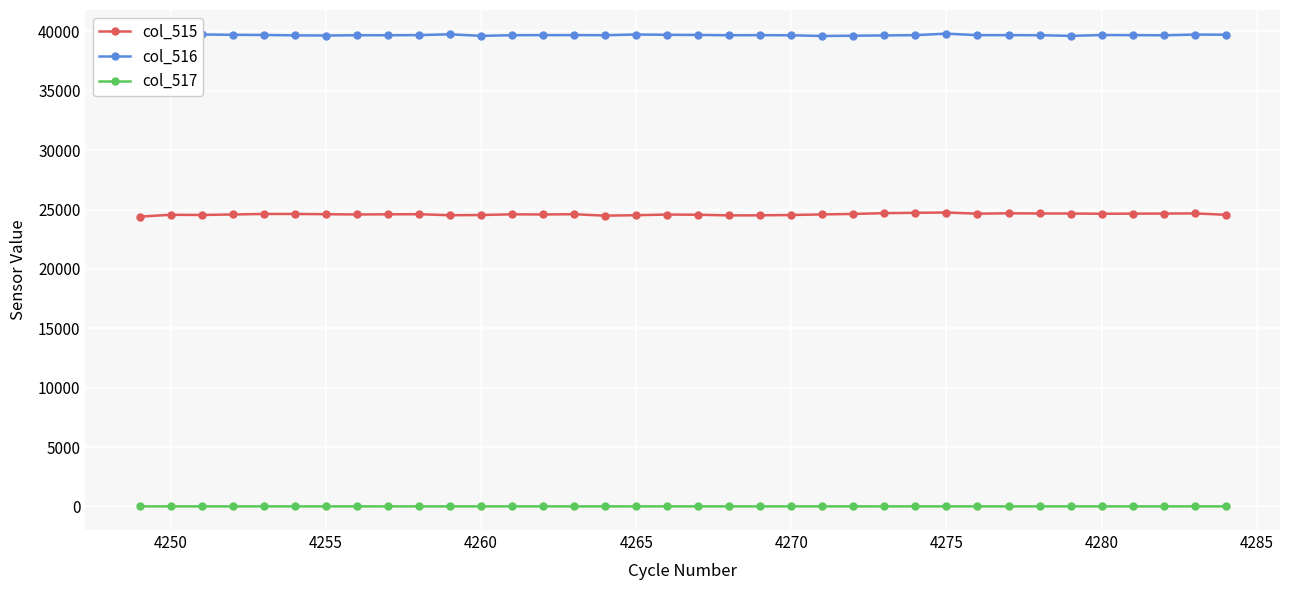

What are all the series names shown in the legend?

col_515, col_516, col_517